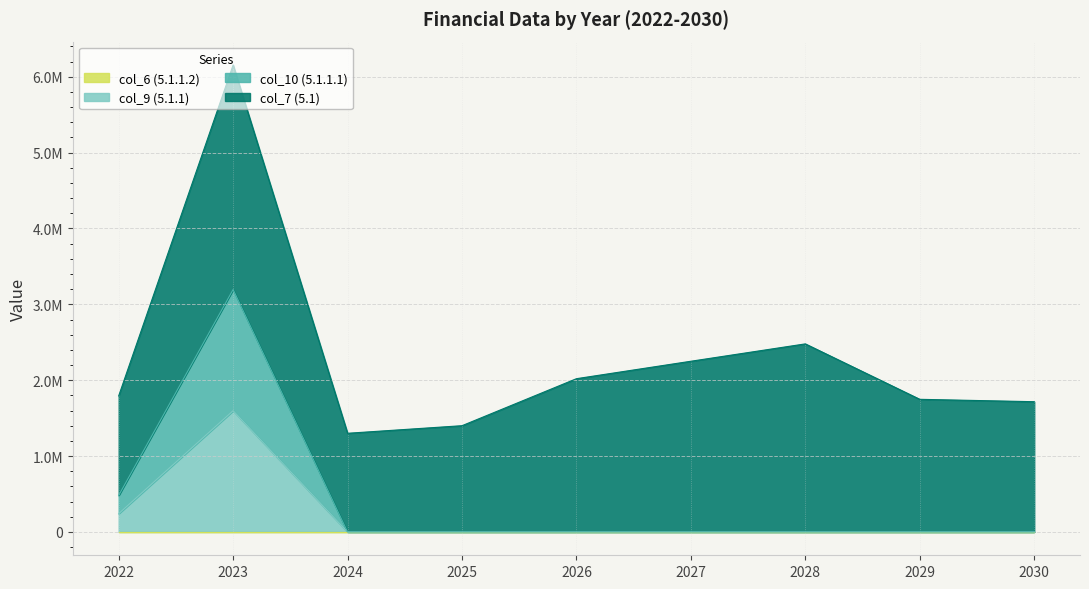

How many data points does each series have?

9